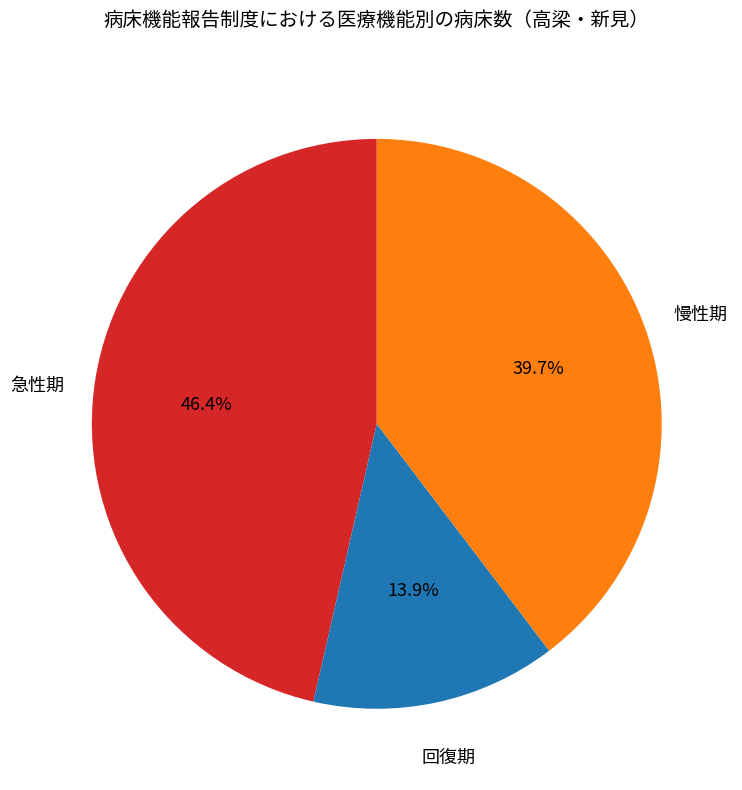

To the nearest percent, what is the difference between the largest and smallest slice percentages?

33%